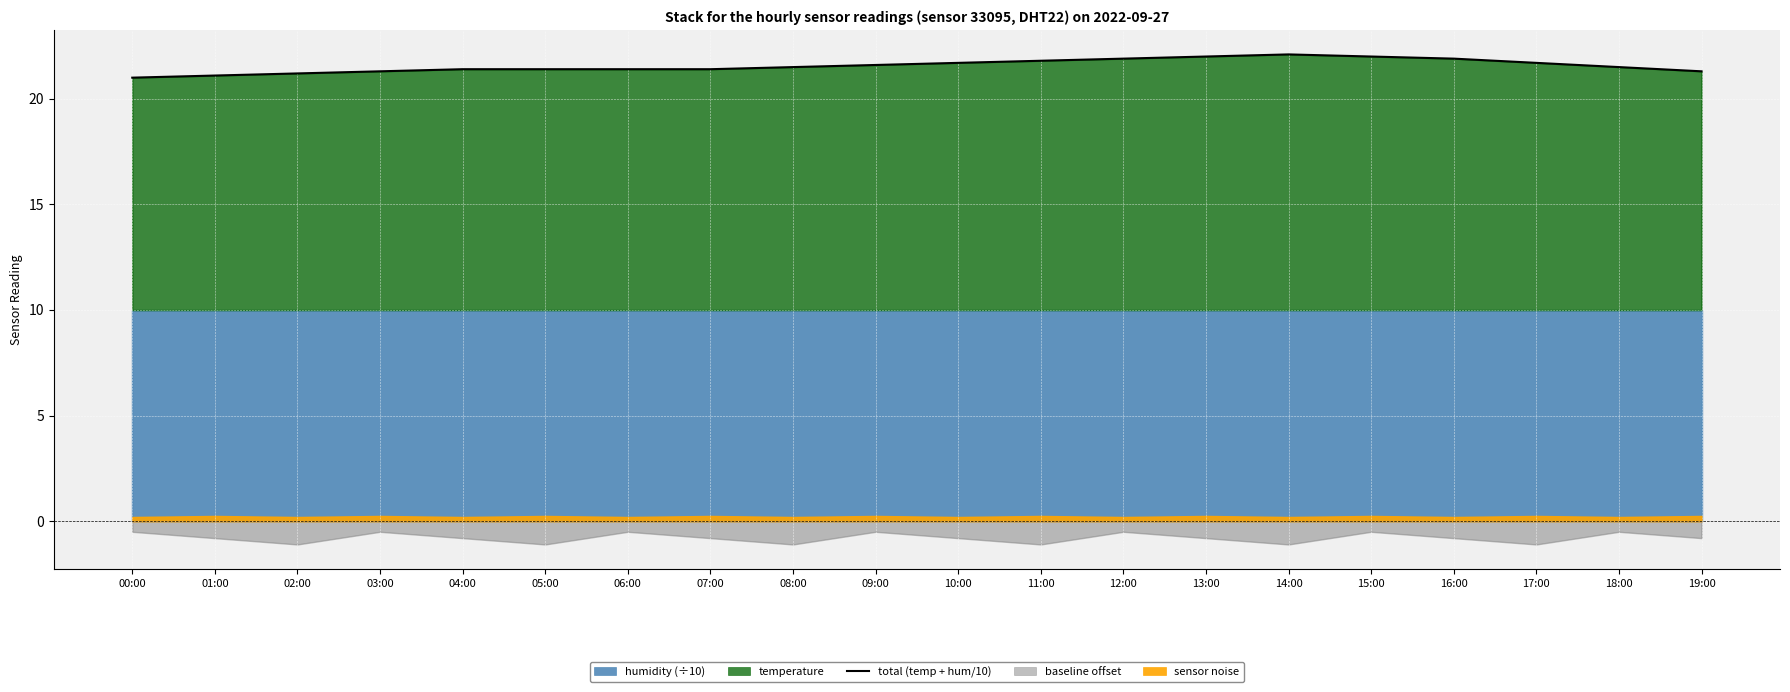

What is the change in value from 03:00 to 06:00?

+0.1